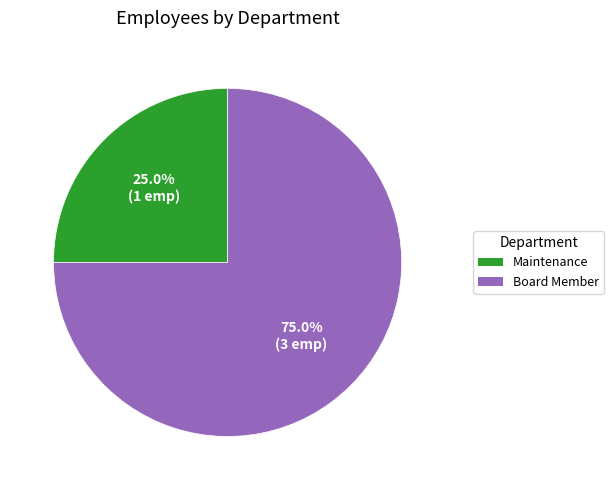

Which category has the smallest portion of the pie?

Maintenance